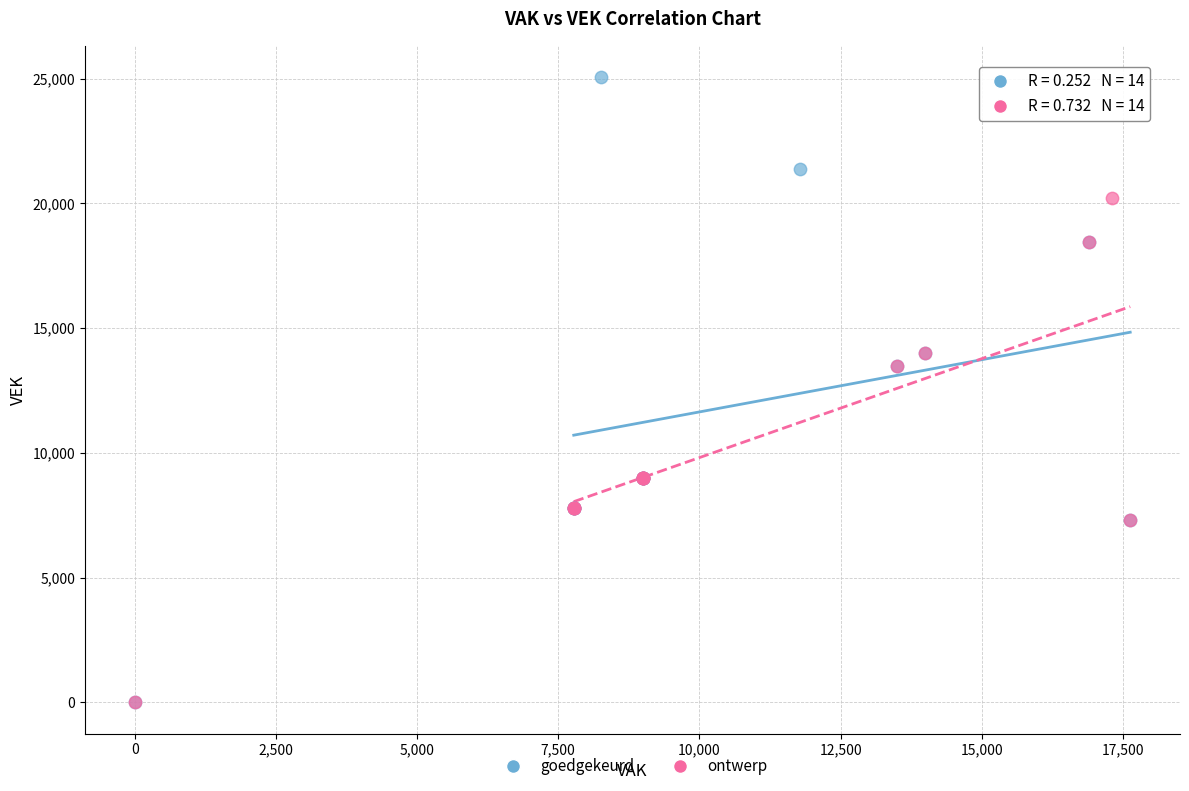

What are all the series names shown in the legend?

goedgekeurd, ontwerp